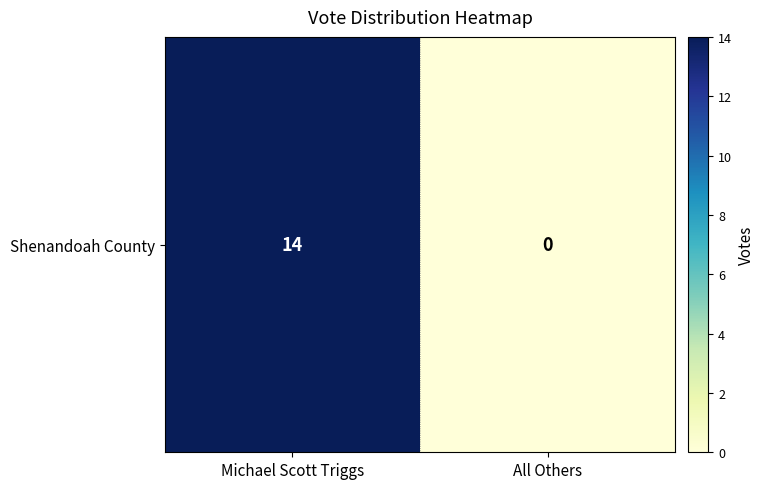

What is the difference between the maximum and minimum values?

14